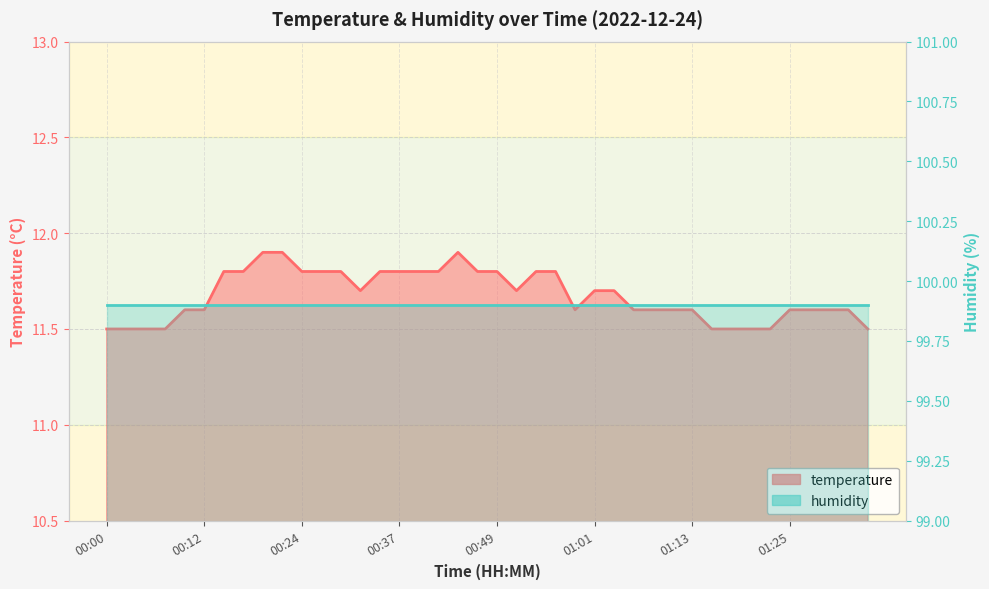

True or false: the data shows 17.7 at 01:16.

False